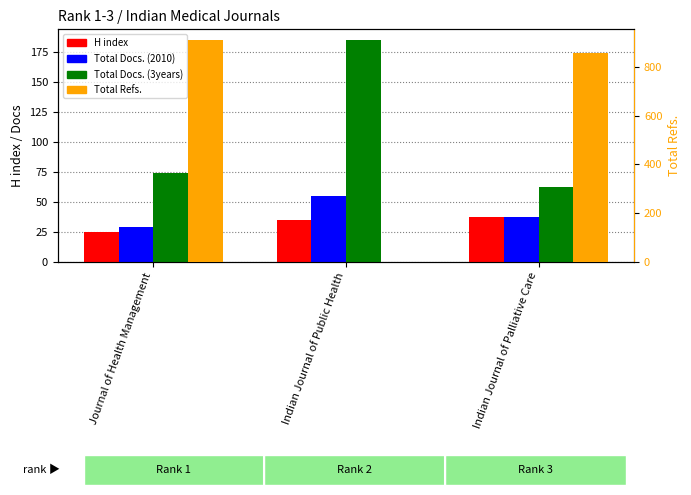

What is the difference between the maximum and minimum values in the Total Docs. (2010) series?

26